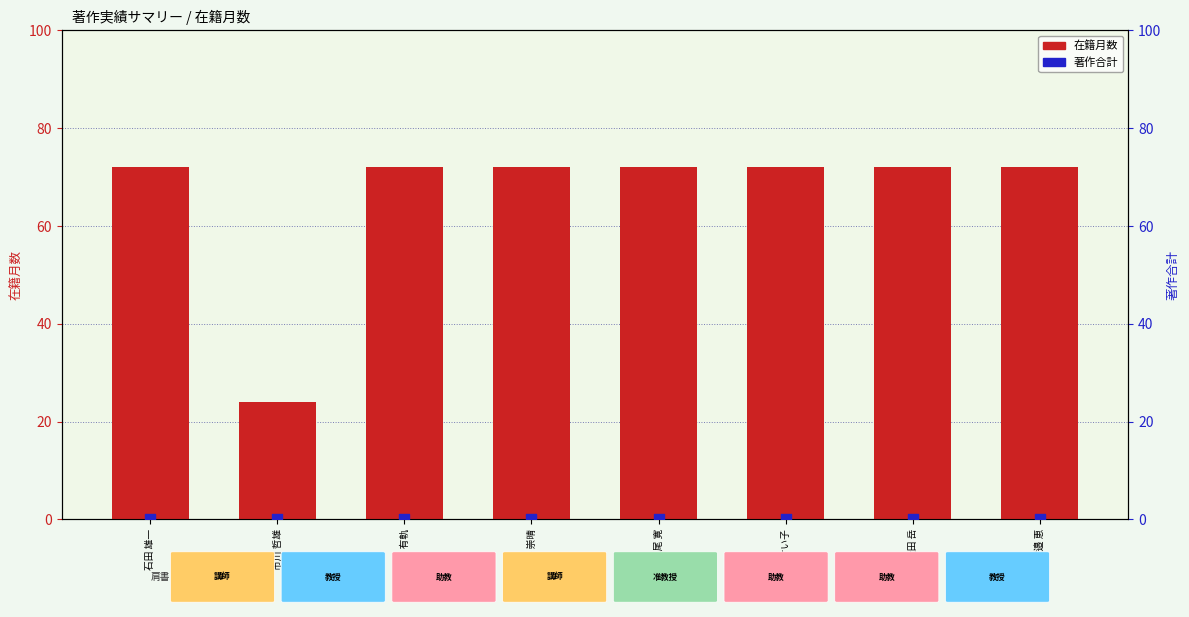

At which category is the sum across all series the highest?

石田 雄一